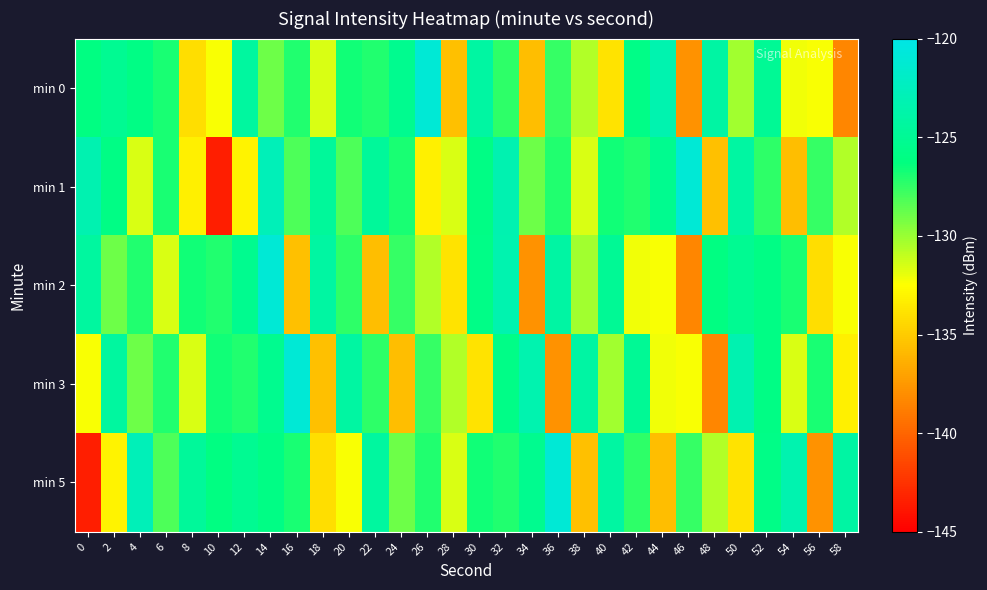

What is the maximum value shown in the chart?

-121.0